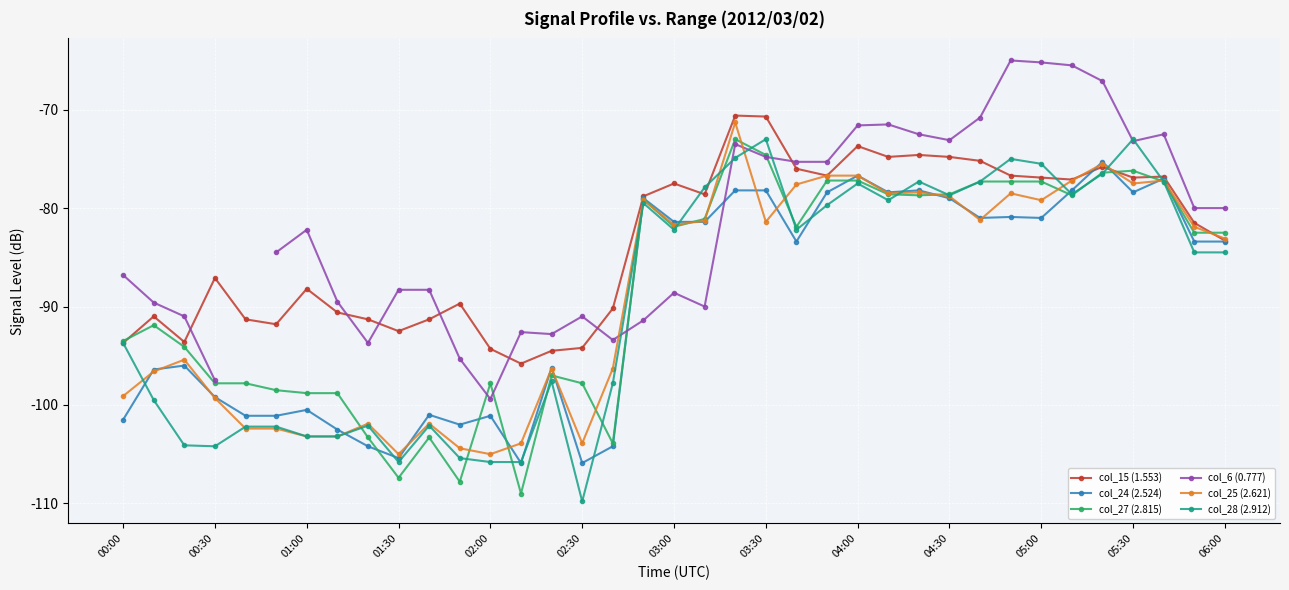

How many interior local peaks does the col_25 (2.621) series have?

10